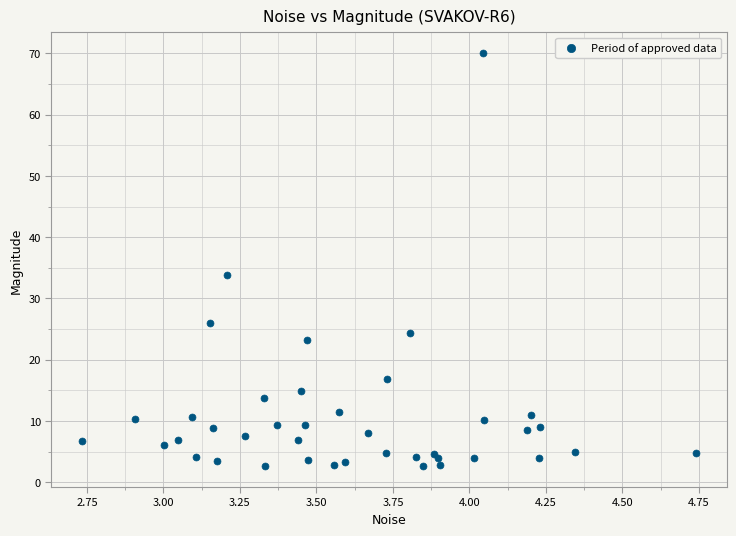

What Y value in the scatter plot is closest to 36?

33.9